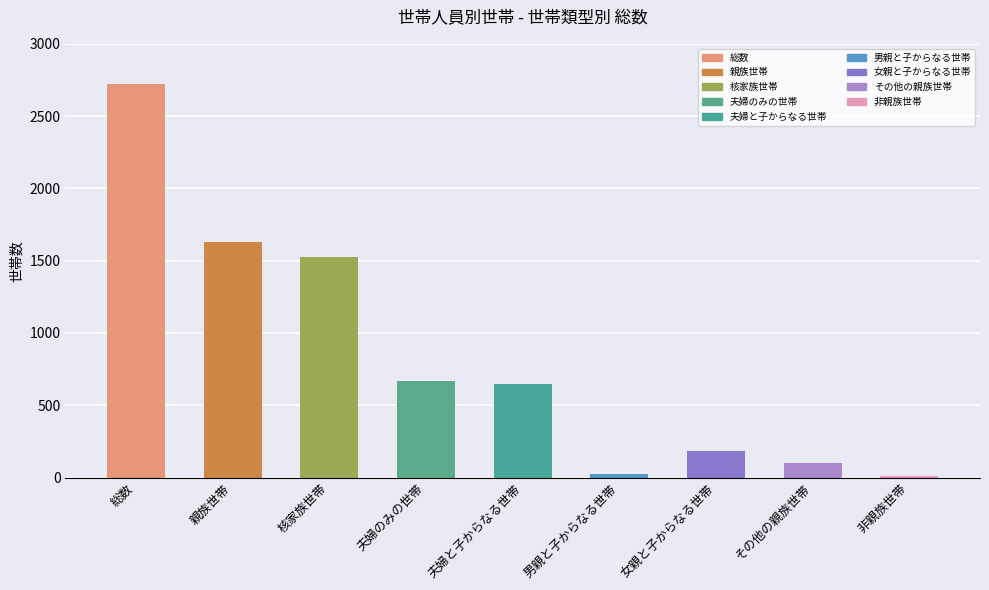

What is the ratio of the value at 夫婦と子からなる世帯 to the value at 夫婦のみの世帯?

1.0